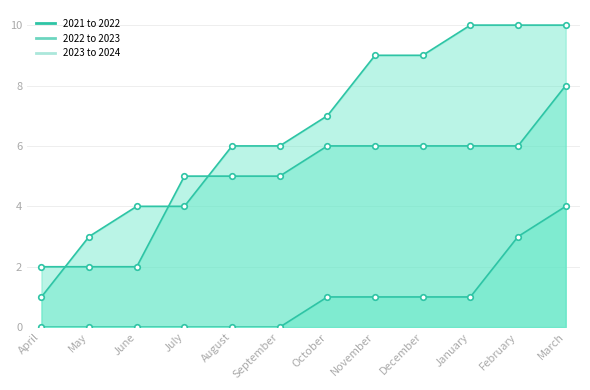

What are all the series names shown in the legend?

2021 to 2022, 2022 to 2023, 2023 to 2024